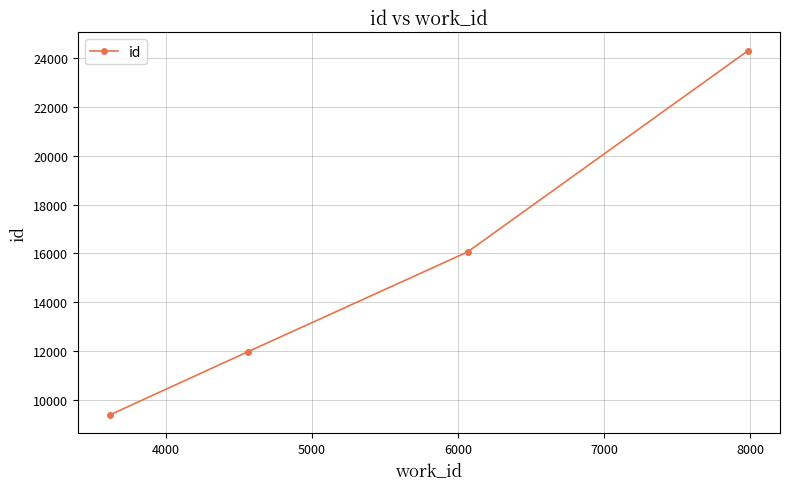

What is the difference between the second highest and minimum values?

6674